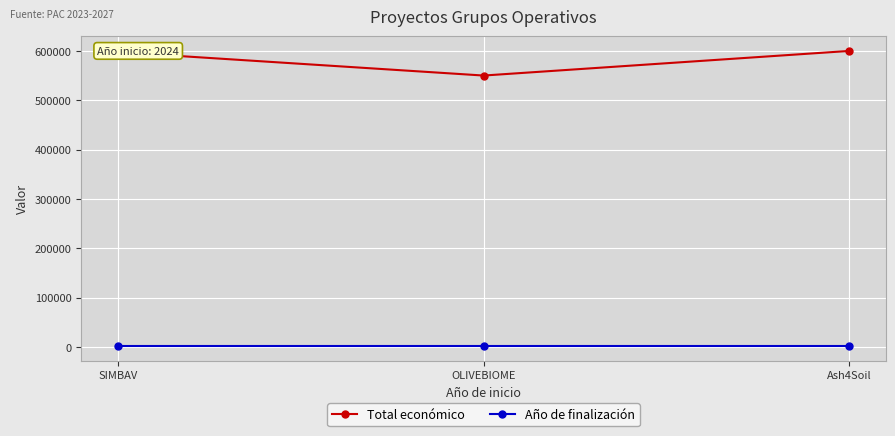

What is the label of the 3rd point from the left?

Ash4Soil